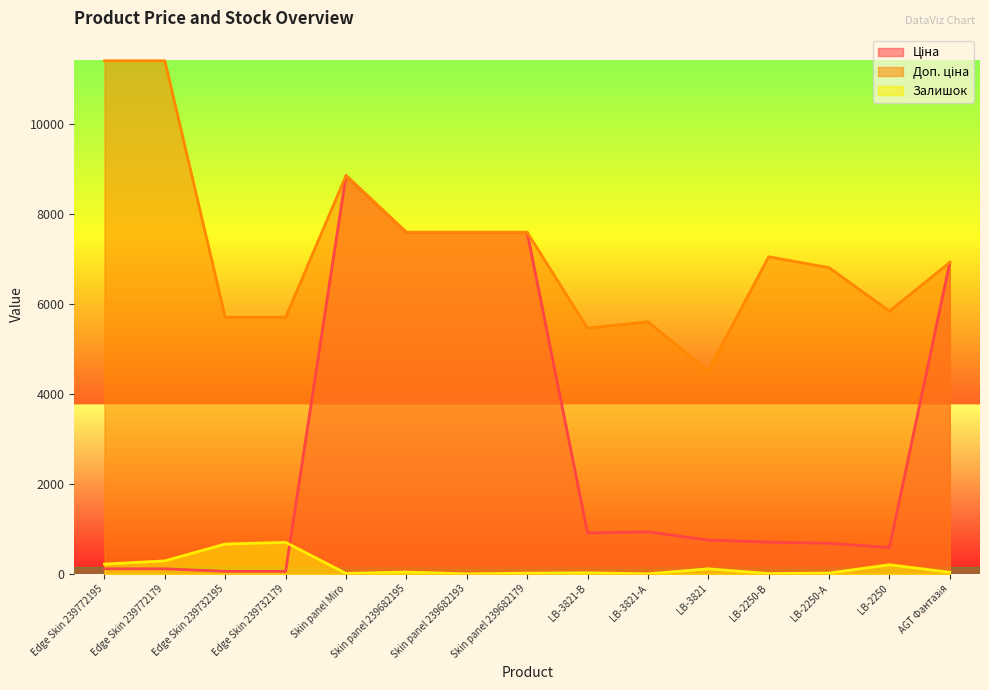

True or false: Залишок and Доп. ціна intersect in this chart.

False